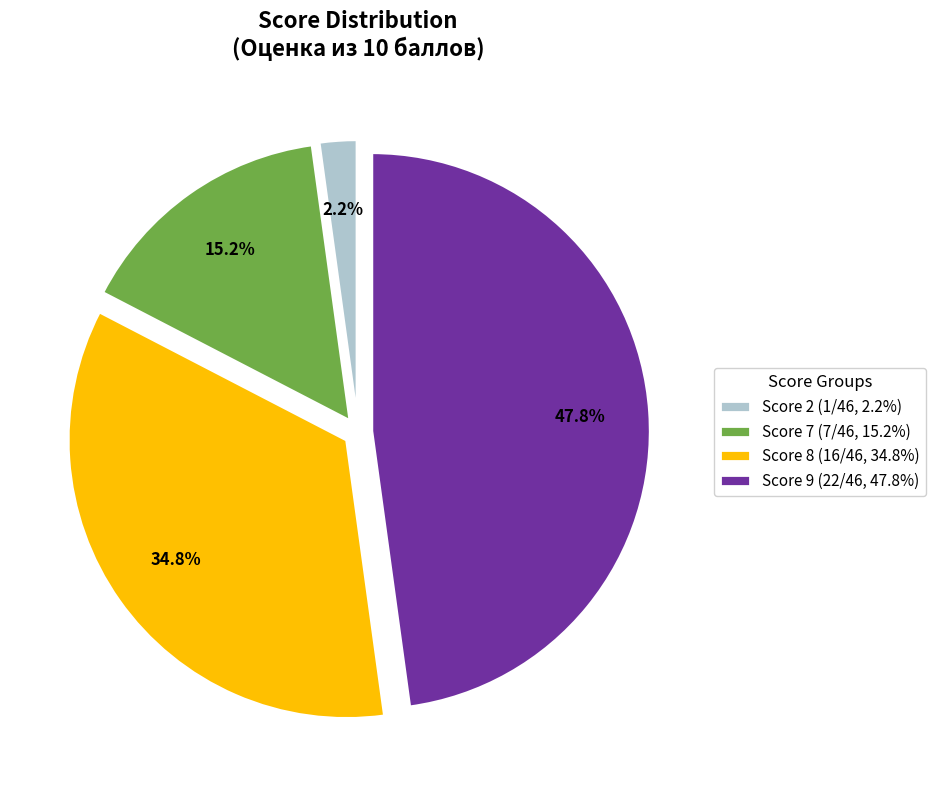

How many slices are in this pie chart?

4